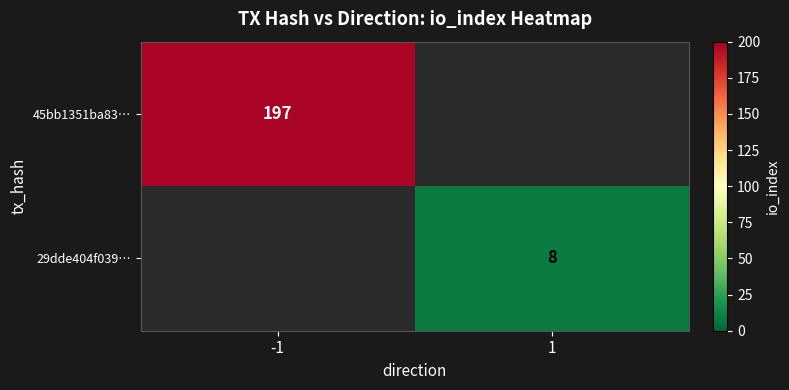

At which category does the chart reach its peak across all series?

-1